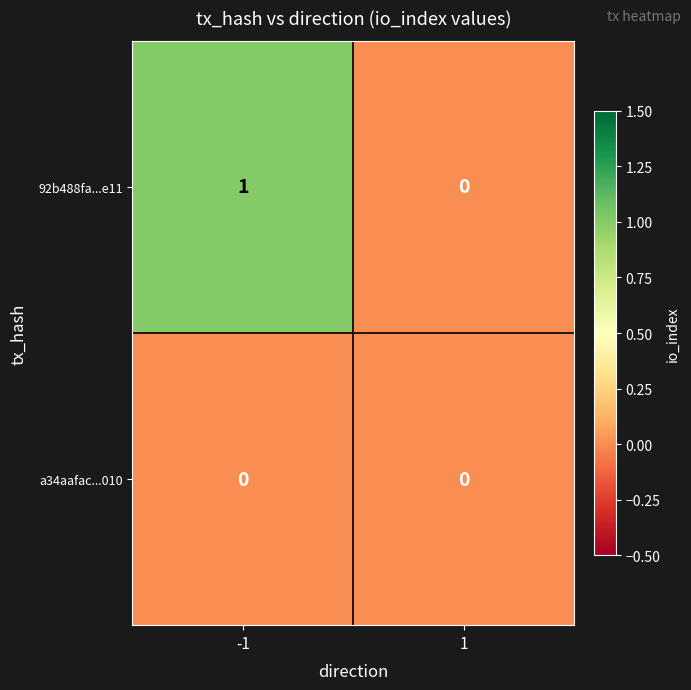

What is the total value across all series at -1?

1